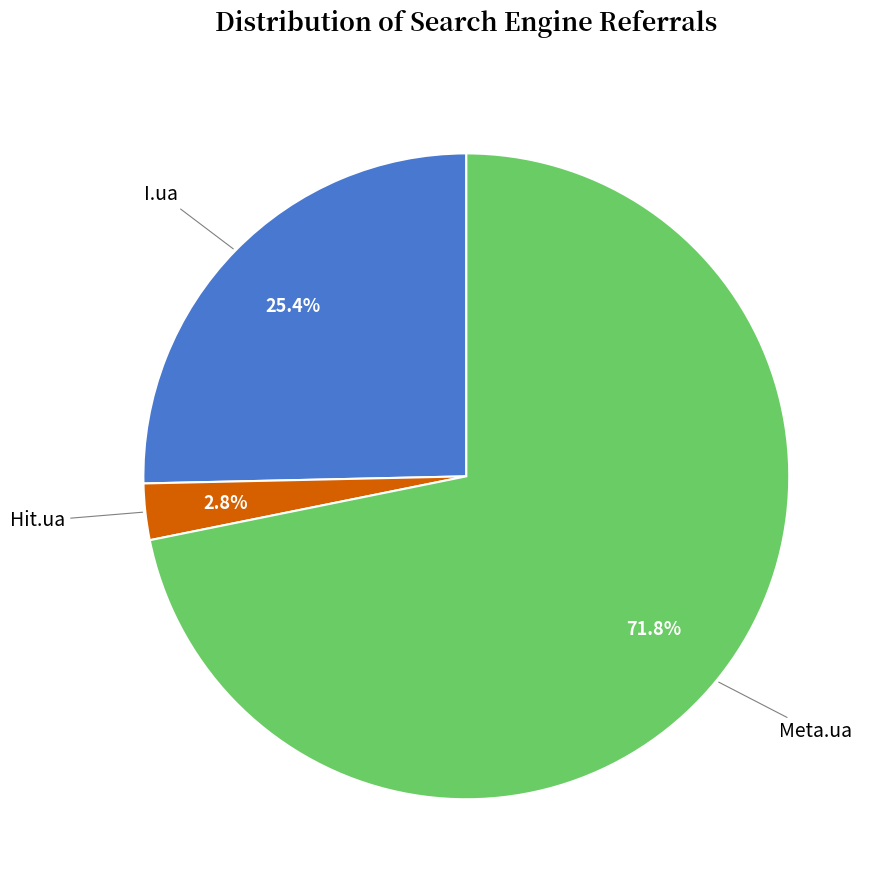

Is there a majority slice in this chart?

Yes